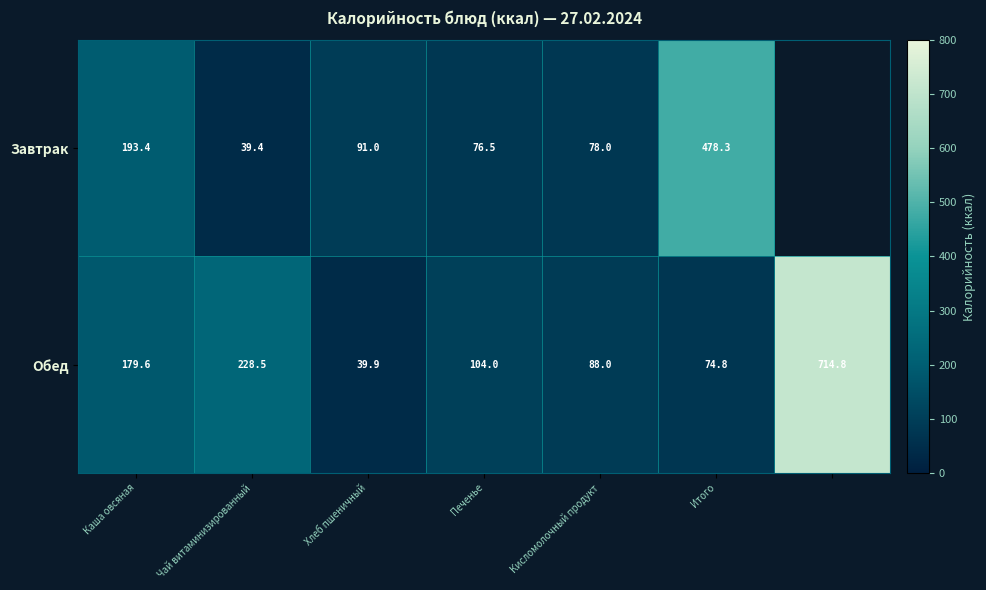

The Завтрак series shows 478.3 at Итого. True or false?

True